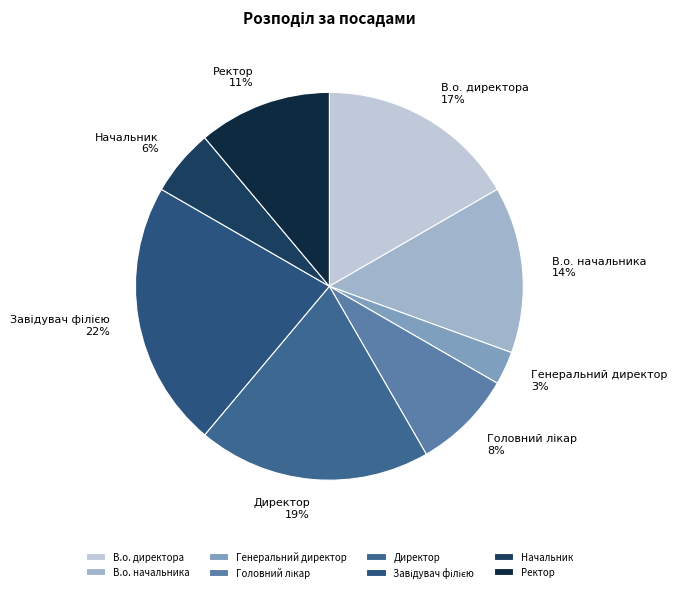

Which category has the smallest portion of the pie?

Генеральний директор